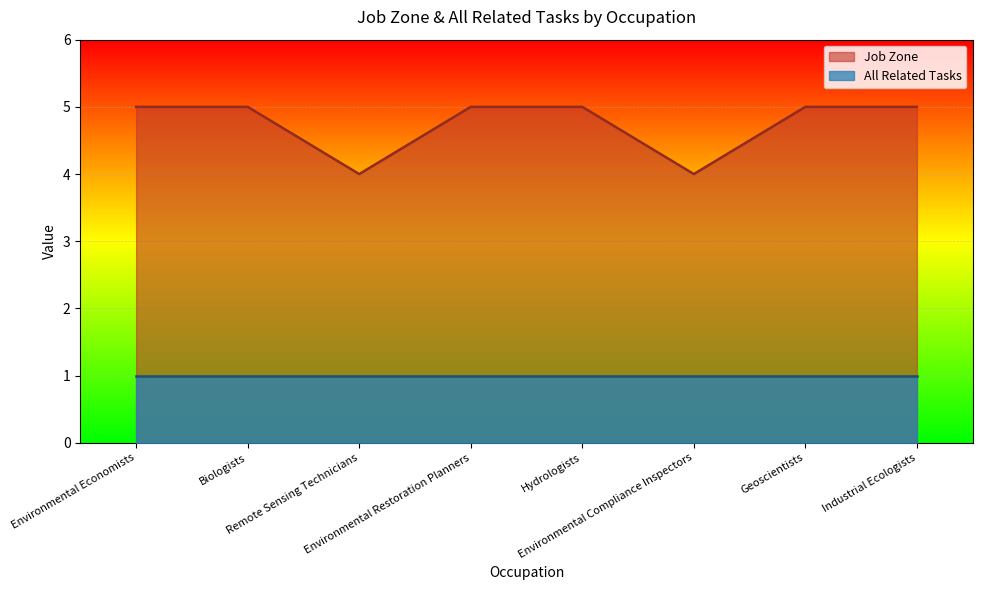

What is the greatest value displayed?

5